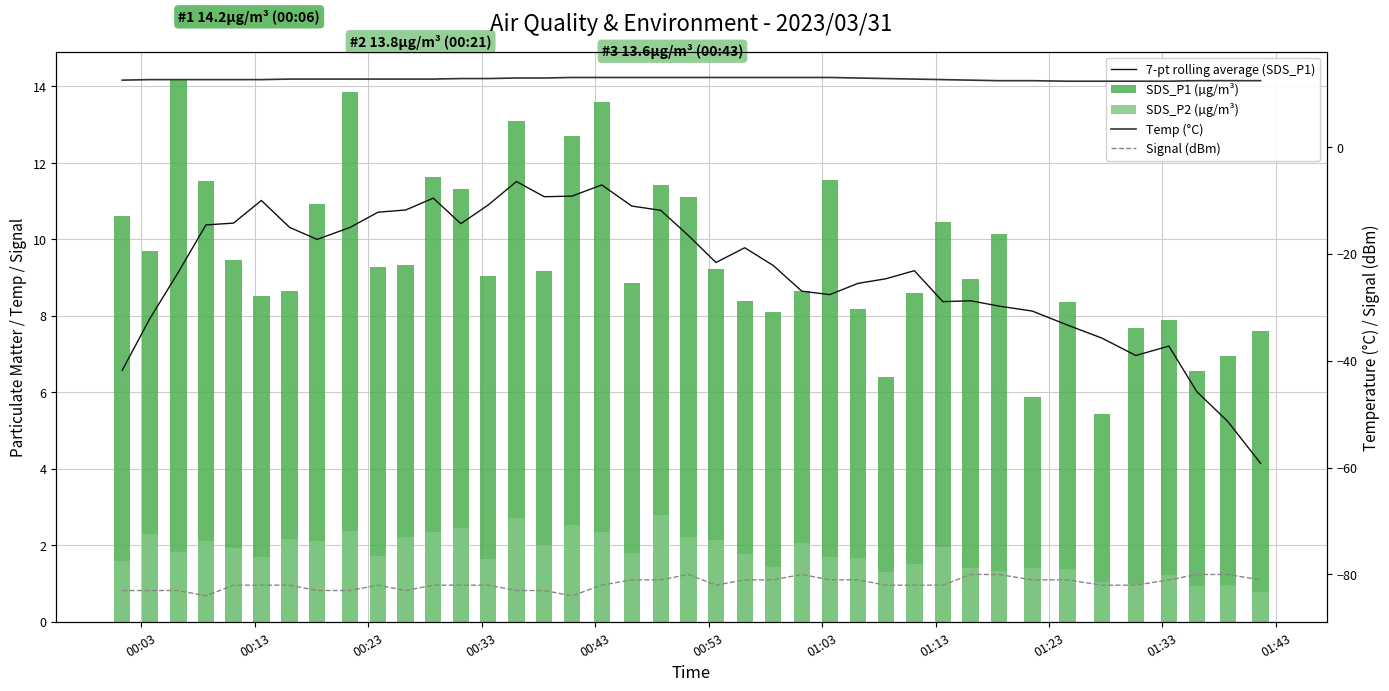

Reading right to left, what are all the values shown in this chart?

7-pt rolling average (SDS_P1): 4.1	5.2	6.0	7.2	7.0	7.4	7.8	8.1	8.3	8.4	8.4	9.2	9.0	8.8	8.6	8.6	9.3	9.8	9.4	10.1	10.8	10.9	11.4	11.1	11.1	11.5	10.9	10.4	11.1	10.8	10.7	10.3	10.0	10.3	11.0	10.4	10.4	9.1	7.9	6.6
SDS_P1 (µg/m³): 7.6	7.0	6.6	7.9	7.7	5.4	8.3	5.9	10.1	8.9	10.4	8.6	6.4	8.2	11.6	8.7	8.1	8.4	9.2	11.1	11.4	8.8	13.6	12.7	9.2	13.1	9.1	11.3	11.6	9.3	9.3	13.8	10.9	8.7	8.5	9.4	11.5	14.2	9.7	10.6
SDS_P2 (µg/m³): 0.8	0.9	0.9	1.2	1.0	1.1	1.4	1.4	1.3	1.4	1.9	1.5	1.3	1.7	1.7	2.0	1.4	1.8	2.1	2.2	2.8	1.8	2.4	2.5	2.0	2.7	1.6	2.5	2.4	2.2	1.7	2.4	2.1	2.2	1.7	1.9	2.1	1.8	2.3	1.6
Temp (°C): 12.4	12.4	12.4	12.3	12.3	12.3	12.3	12.4	12.4	12.5	12.6	12.7	12.8	12.9	13.0	13.0	13.0	13.0	13.0	13.0	13.0	13.0	13.0	13.0	12.9	12.9	12.8	12.8	12.7	12.7	12.7	12.7	12.7	12.7	12.6	12.6	12.6	12.6	12.6	12.5
Signal (dBm): -81.0	-80.0	-80.0	-81.0	-82.0	-82.0	-81.0	-81.0	-80.0	-80.0	-82.0	-82.0	-82.0	-81.0	-81.0	-80.0	-81.0	-81.0	-82.0	-80.0	-81.0	-81.0	-82.0	-84.0	-83.0	-83.0	-82.0	-82.0	-82.0	-83.0	-82.0	-83.0	-83.0	-82.0	-82.0	-82.0	-84.0	-83.0	-83.0	-83.0